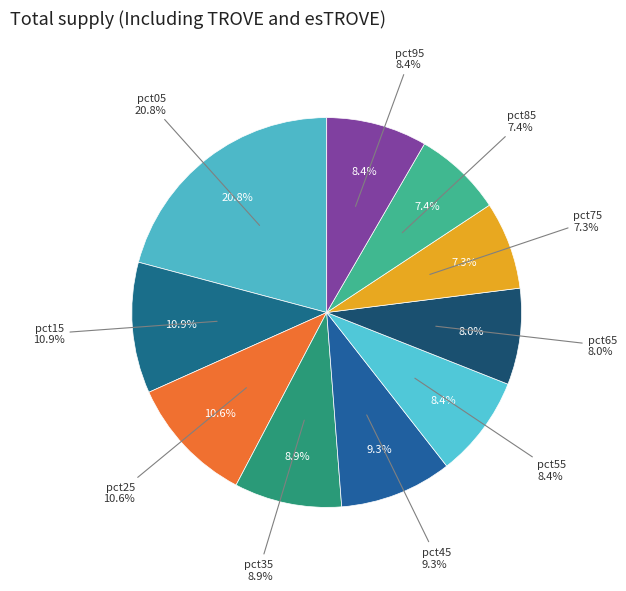

To the nearest percent, what is the difference between the largest and smallest slice percentages?

14%